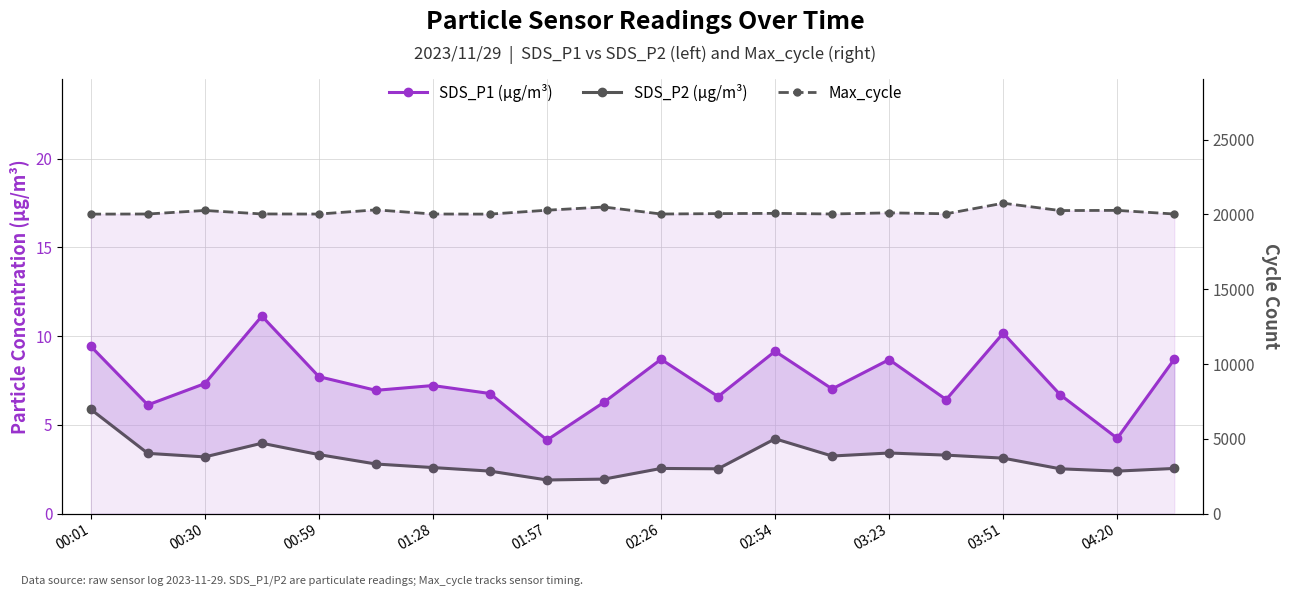

What is the lowest value of the SDS_P1 (µg/m³) series?

4.2